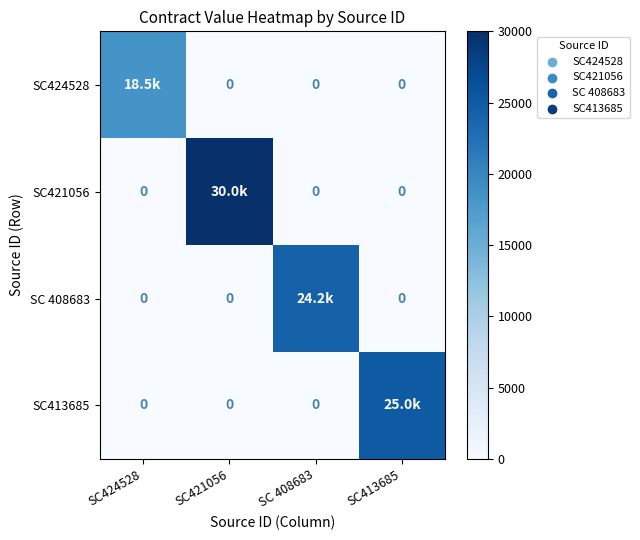

At which category is the sum across all series the highest?

SC421056